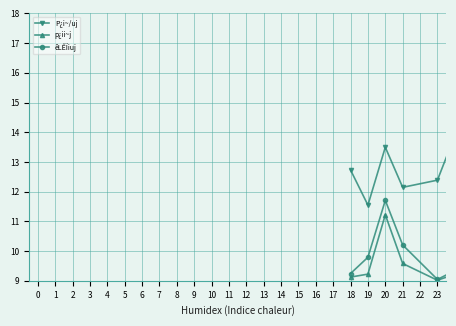

True or false: P¿i~/uj and êLÊÏiuj cross at least once.

True